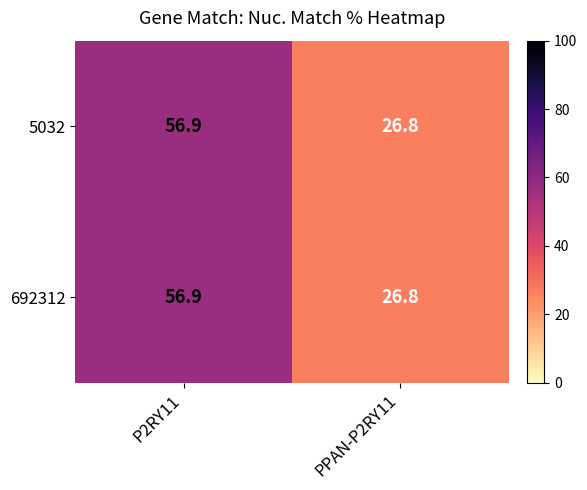

List the labels in order of 692312 value, largest first.

P2RY11, PPAN-P2RY11